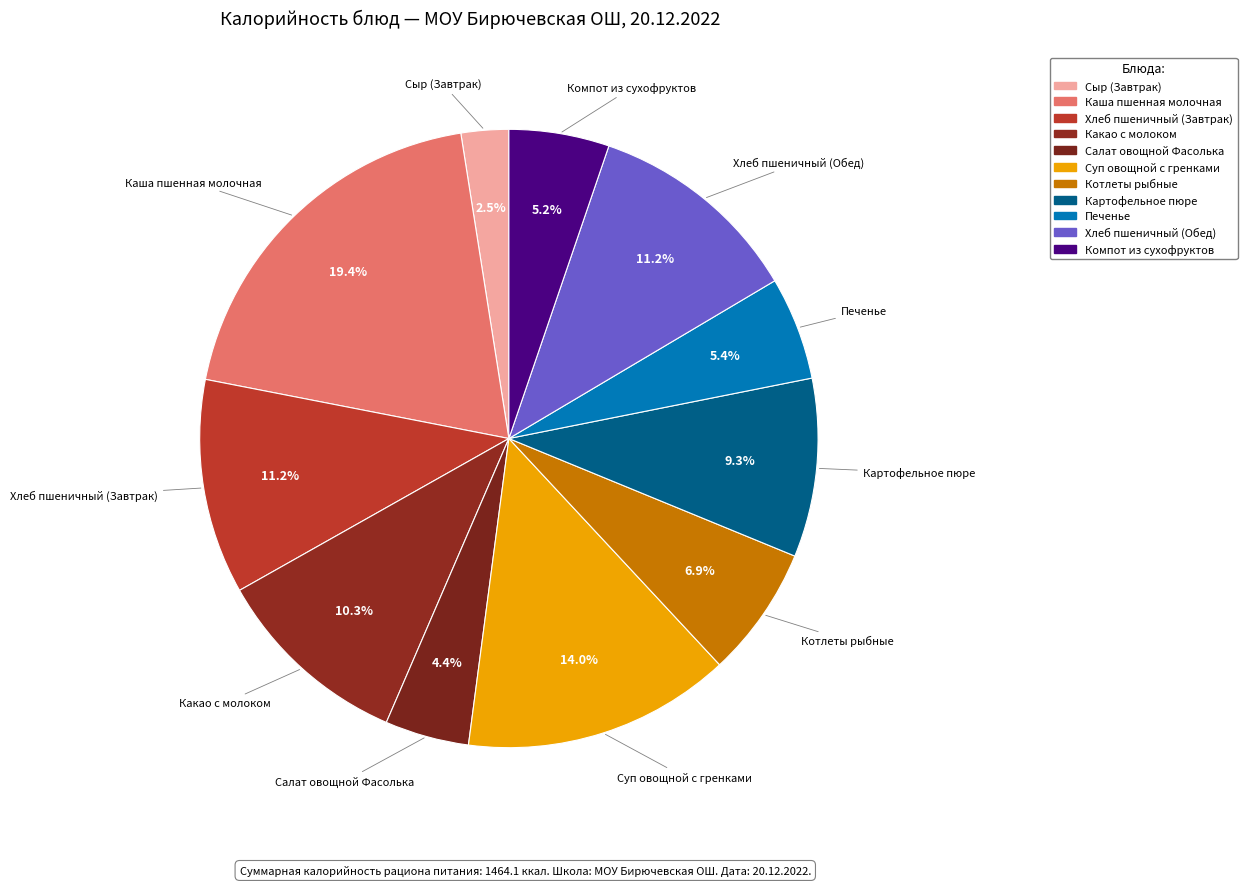

Rank the categories by value from lowest to highest.

Сыр (Завтрак), Салат овощной Фасолька, Компот из сухофруктов, Печенье, Котлеты рыбные, Картофельное пюре, Какао с молоком, Хлеб пшеничный (Завтрак), Хлеб пшеничный (Обед), Суп овощной с гренками, Каша пшенная молочная